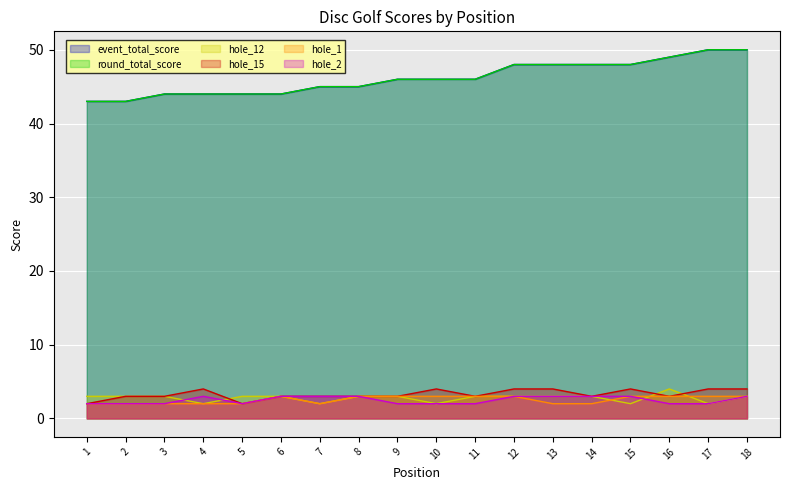

Read the hole_15 value at 6.

3